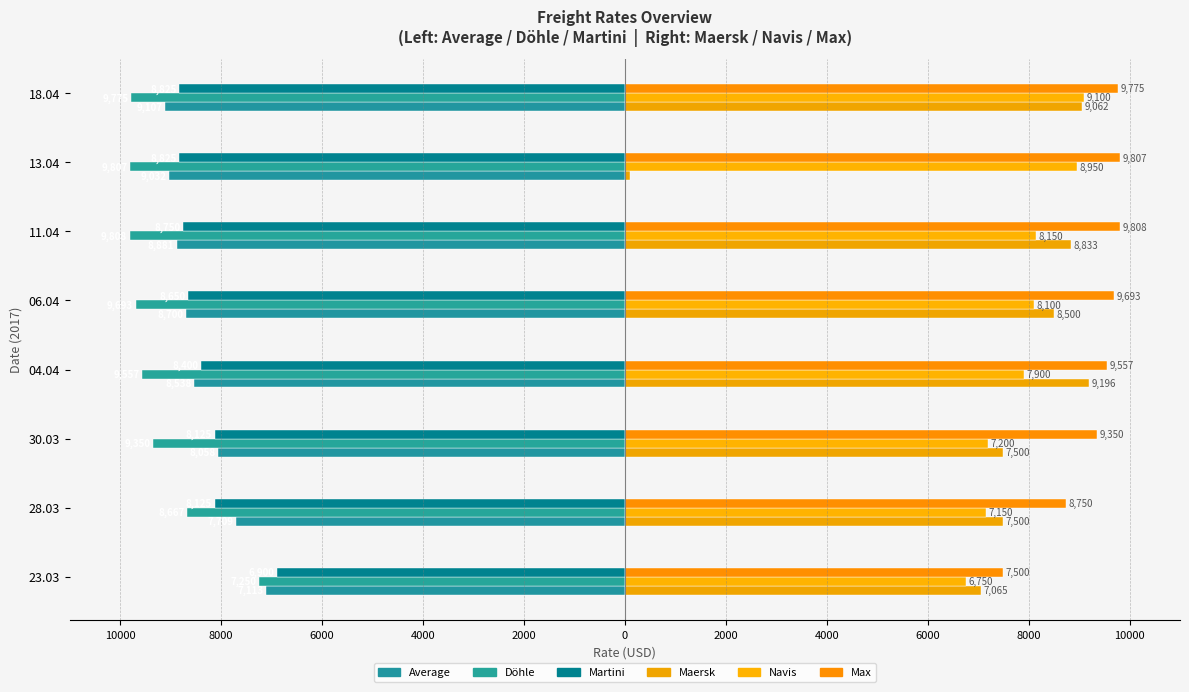

How many data points in Maersk are less than 8500?

4